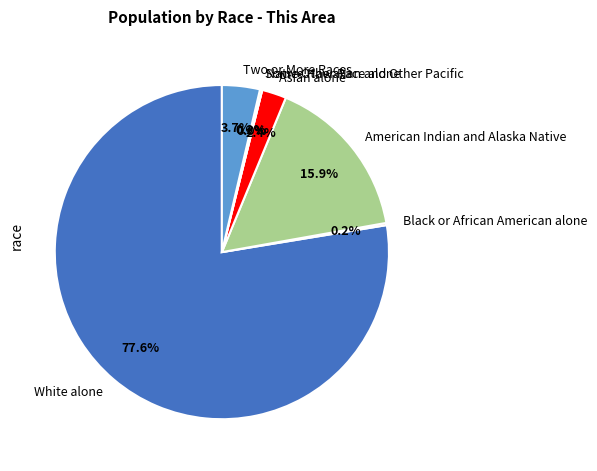

What is the smallest slice in the pie chart?

Native Hawaiian and Other Pacific